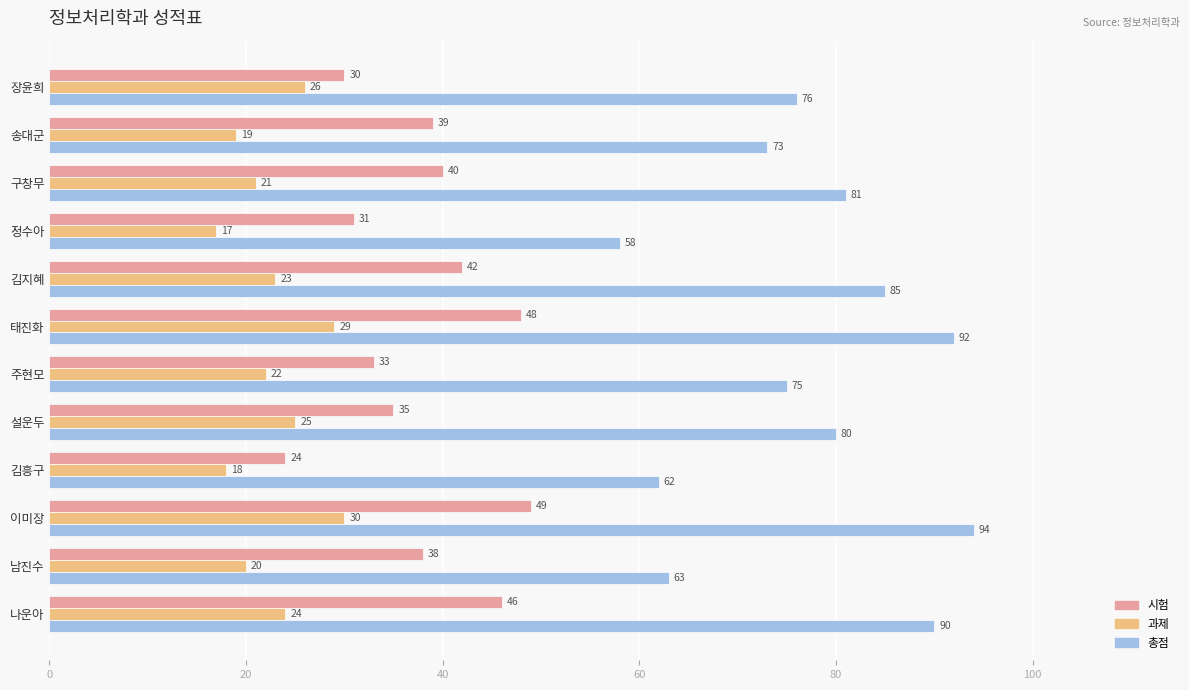

Which series has the widest spread of values?

총점